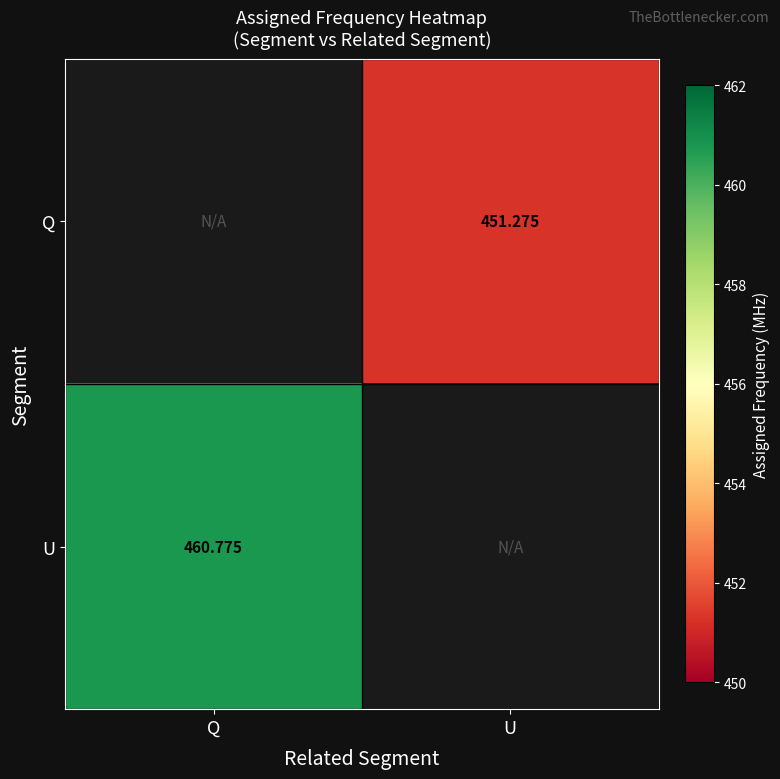

At U, list the series in order from largest to smallest.

Q, U